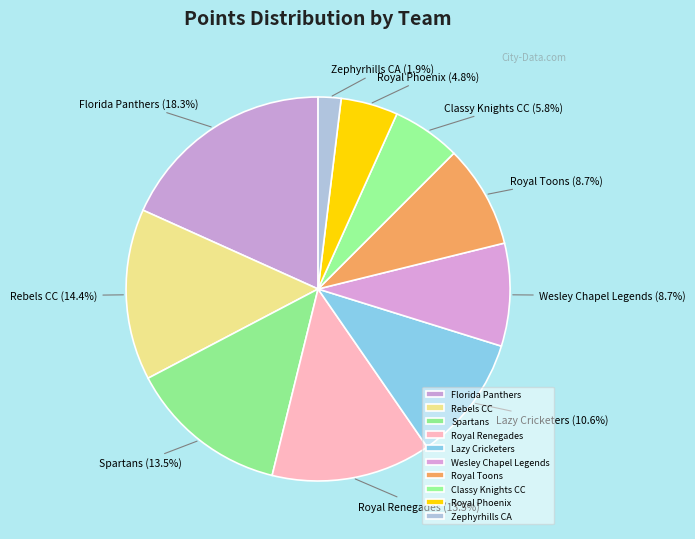

To the nearest percent, what is the average slice percentage?

10%